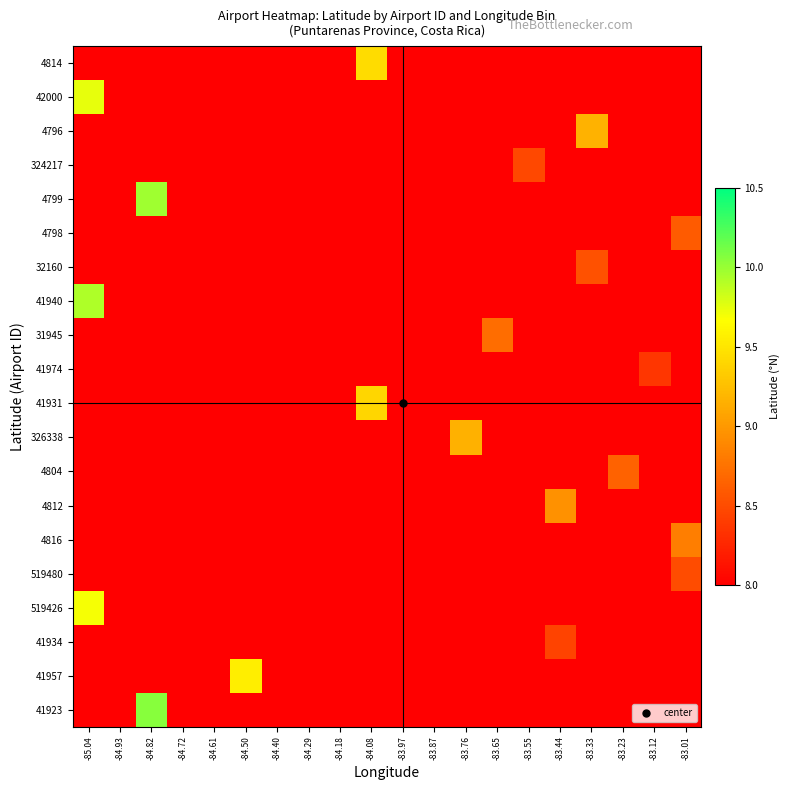

Rank the series by their maximum value, from lowest to highest.

41974, 41934, 324217, 519480, 32160, 4798, 4804, 31945, 4816, 4812, 326338, 4796, 41931, 4814, 41957, 519426, 42000, 41940, 4799, 41923